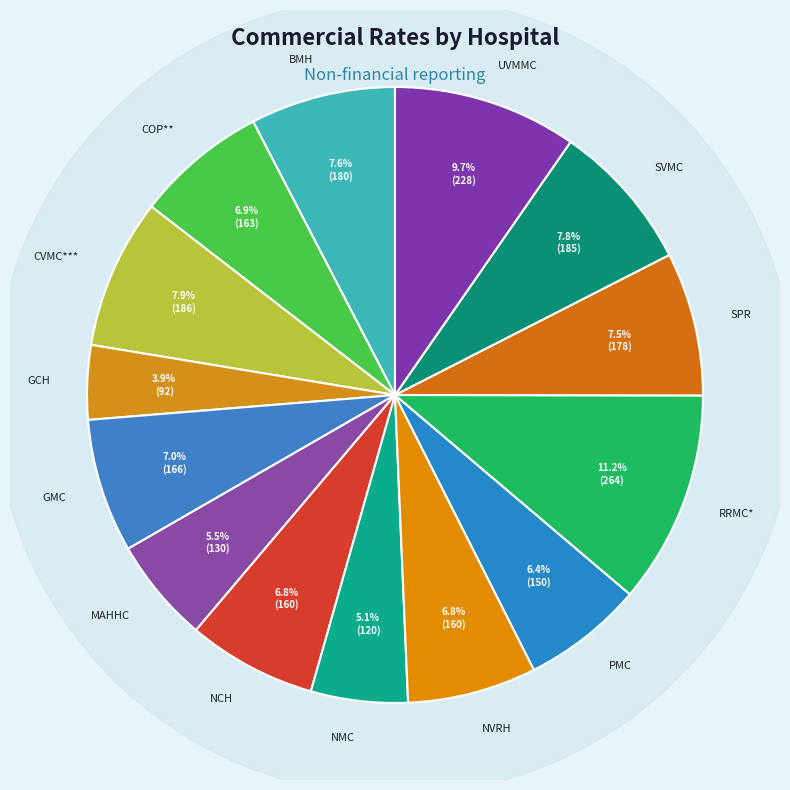

Which has a higher value, MAHHC or SVMC?

SVMC